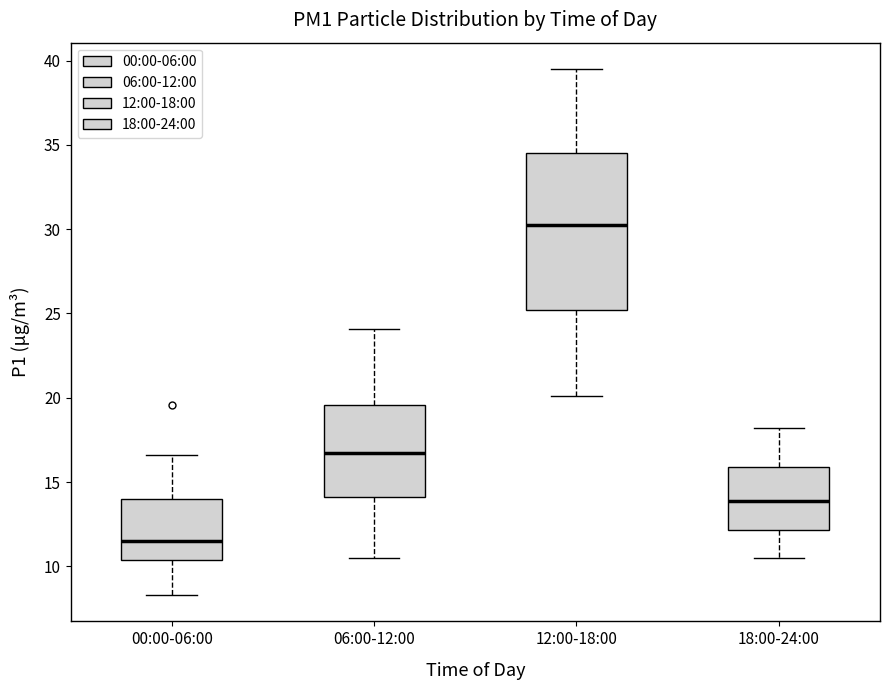

Which box is the tallest, from its lower edge to its upper edge?

12:00-18:00